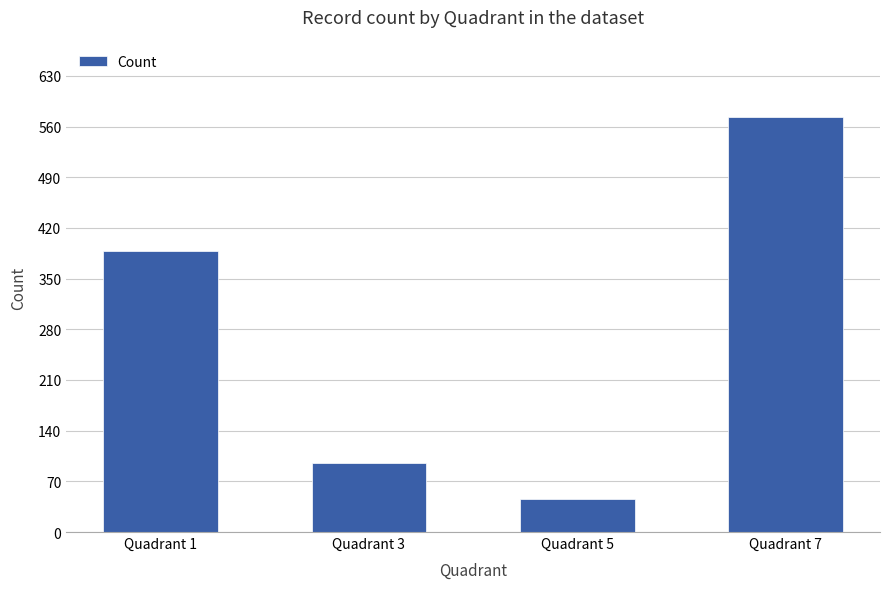

Reading left to right, extract all data points from this chart.

Quadrant 1=388	Quadrant 3=96	Quadrant 5=45	Quadrant 7=573